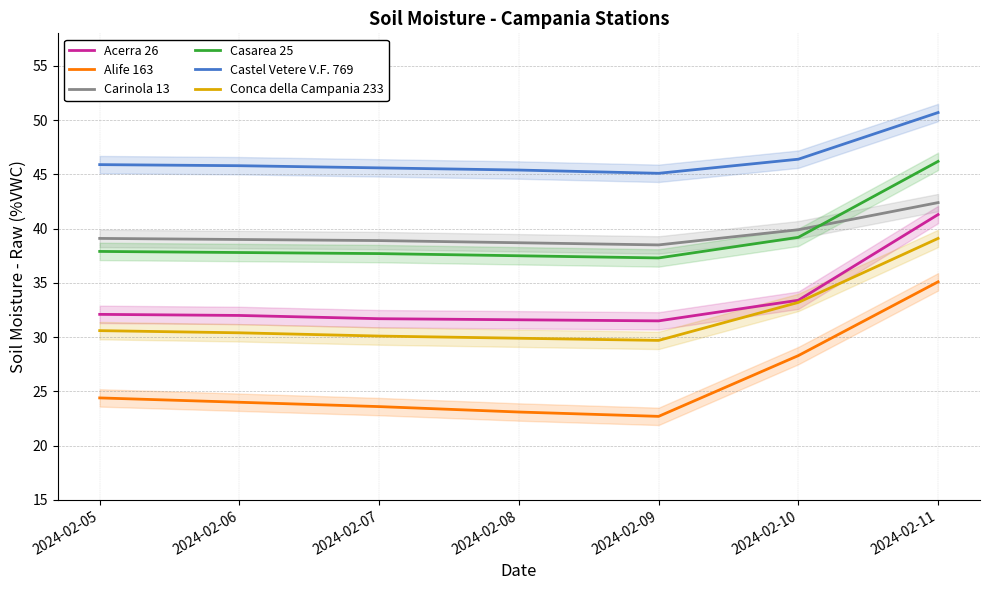

What are all the series names shown in the legend?

Acerra 26, Alife 163, Carinola 13, Casarea 25, Castel Vetere V.F. 769, Conca della Campania 233